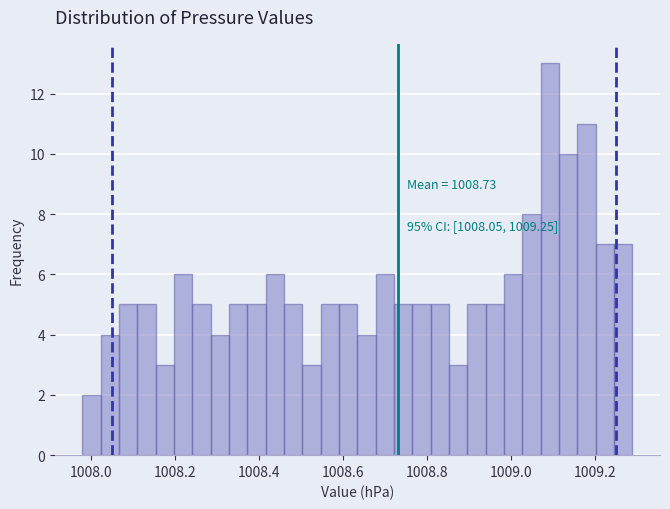

Read against the x-axis, roughly where is the centre of the tallest bar?

1009.10